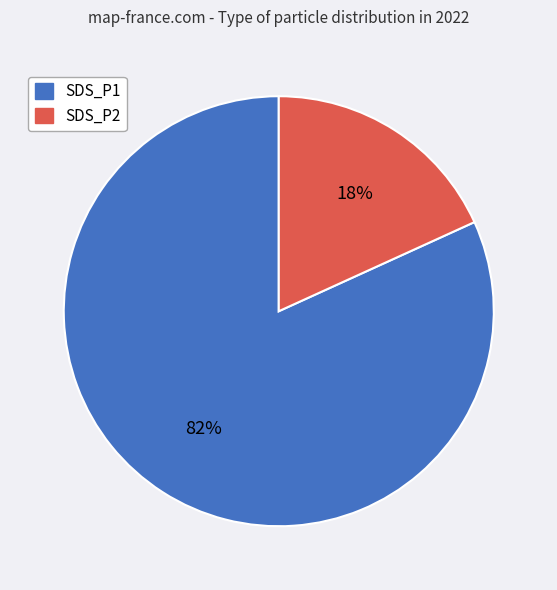

Does any single category account for the majority?

Yes